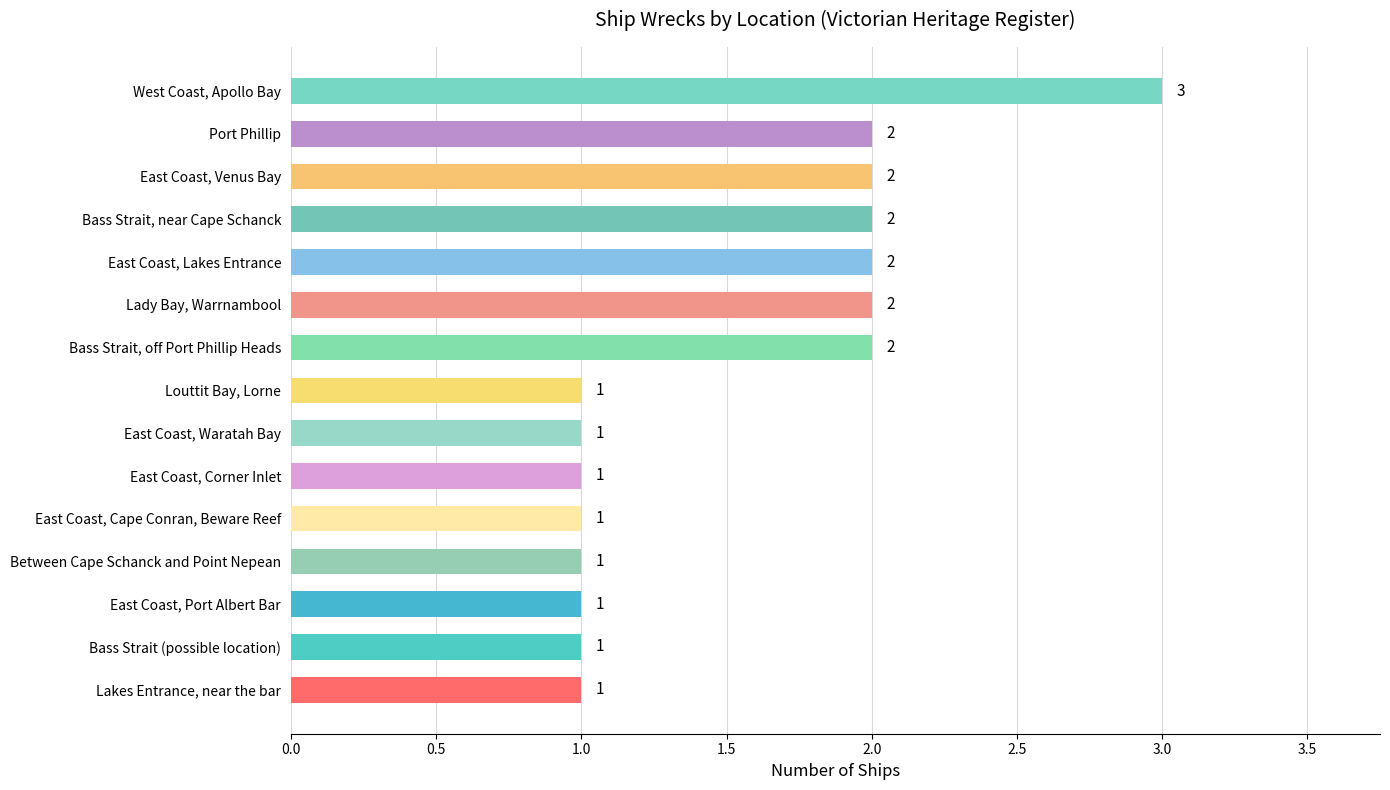

What is the ratio of the value at Lakes Entrance, near the bar to the value at East Coast, Waratah Bay?

1.0